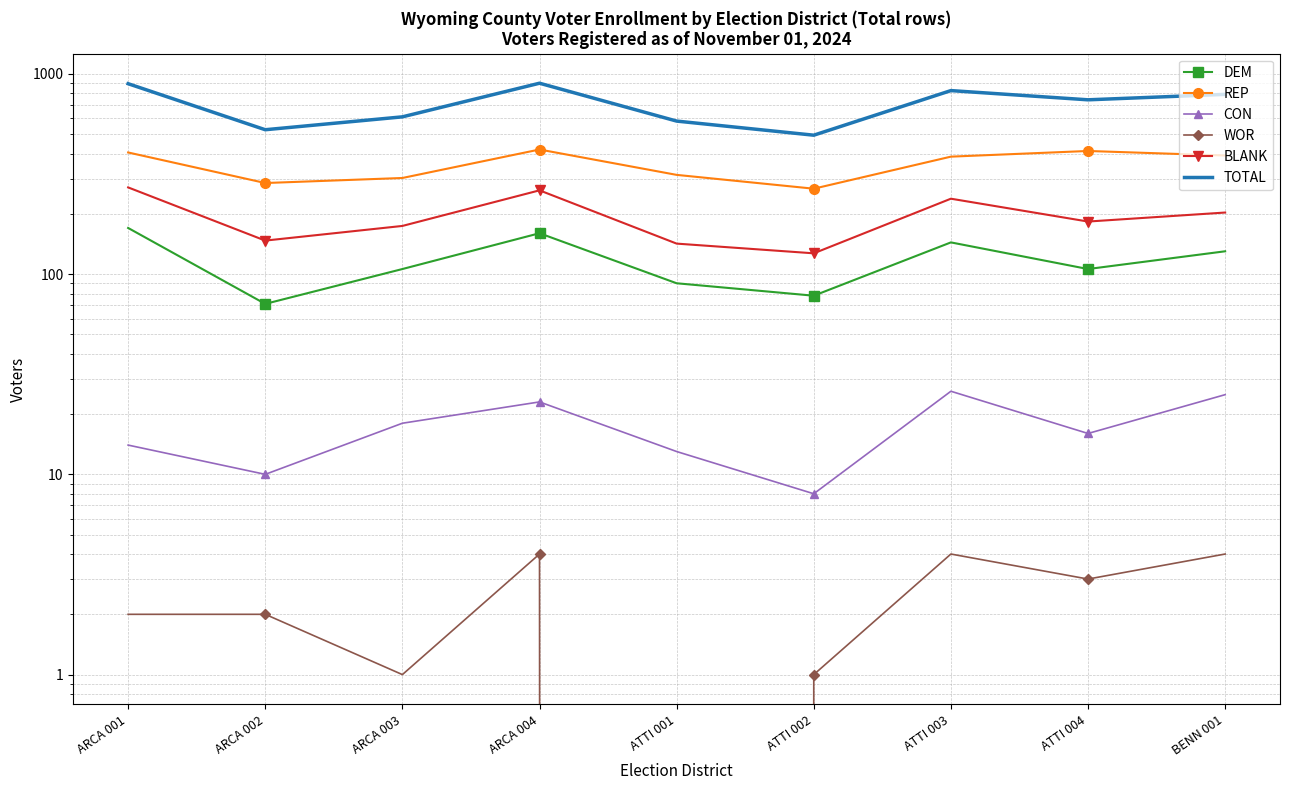

How many interior local peaks does the CON series have?

2